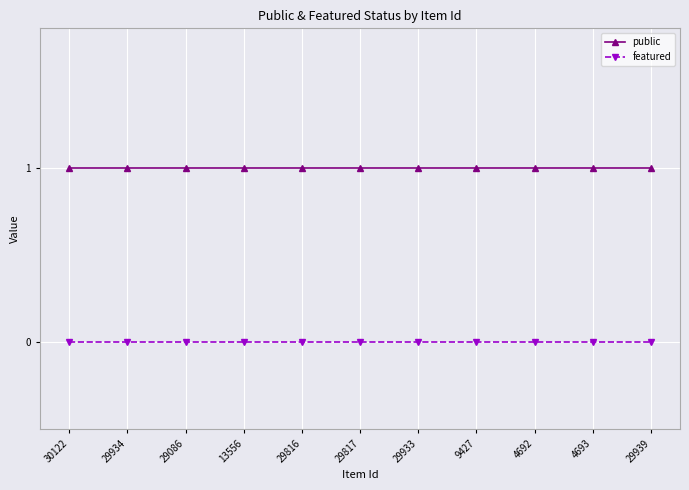

Reading left to right, extract all data points from this chart.

public: 30122=1	29934=1	29086=1	13556=1	29816=1	29817=1	29933=1	9427=1	4692=1	4693=1	29939=1
featured: 30122=0	29934=0	29086=0	13556=0	29816=0	29817=0	29933=0	9427=0	4692=0	4693=0	29939=0